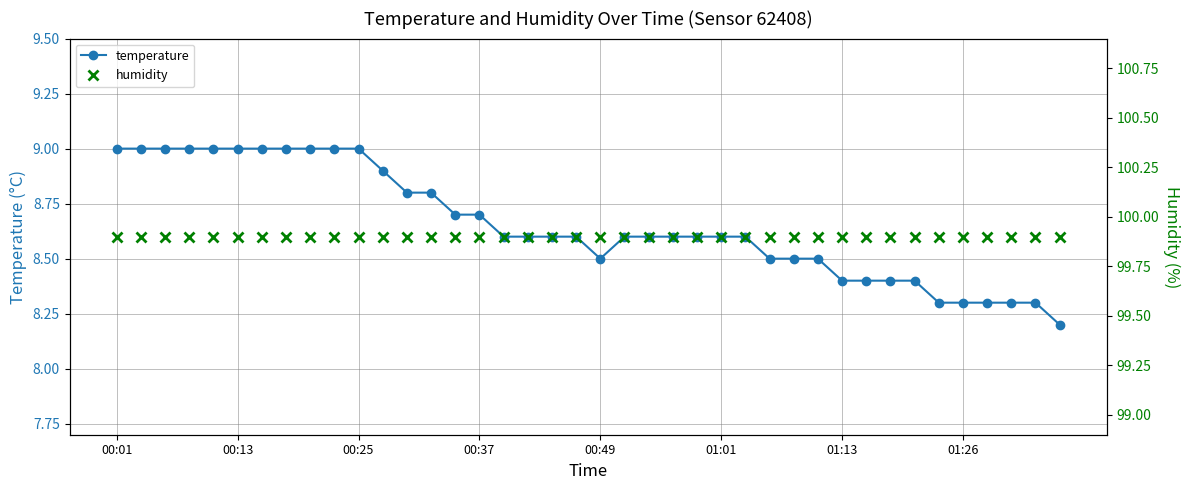

What are all the series names shown in the legend?

temperature, humidity